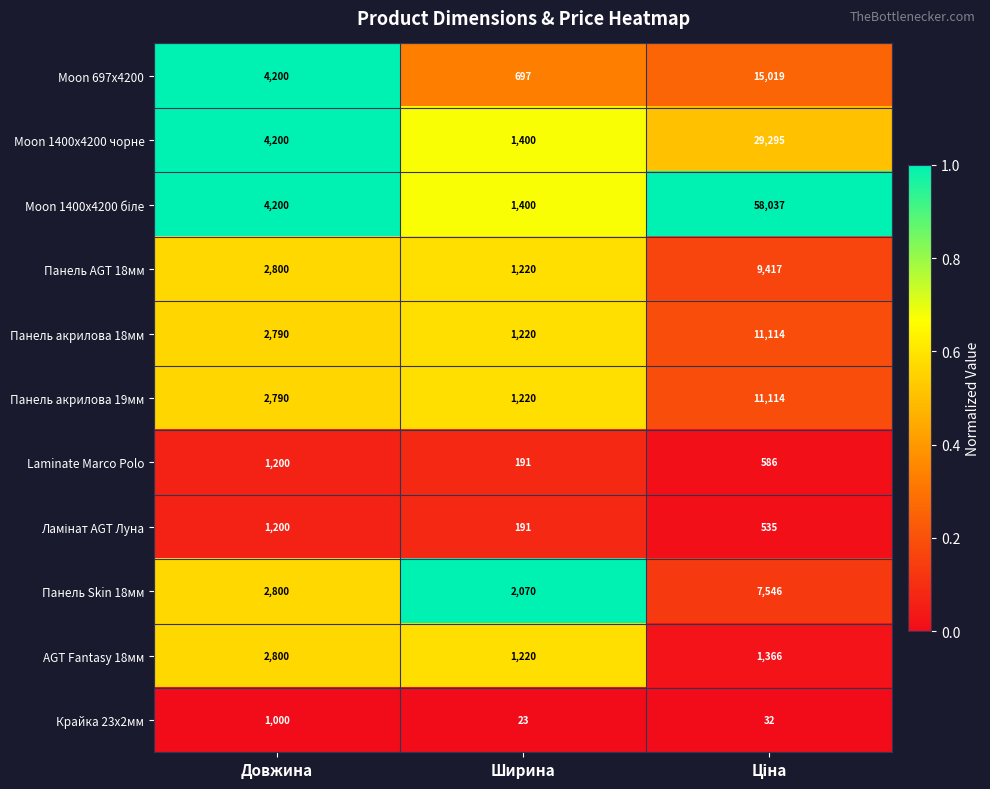

At which label is Панель акрилова 18мм closest to 6167?

Довжина